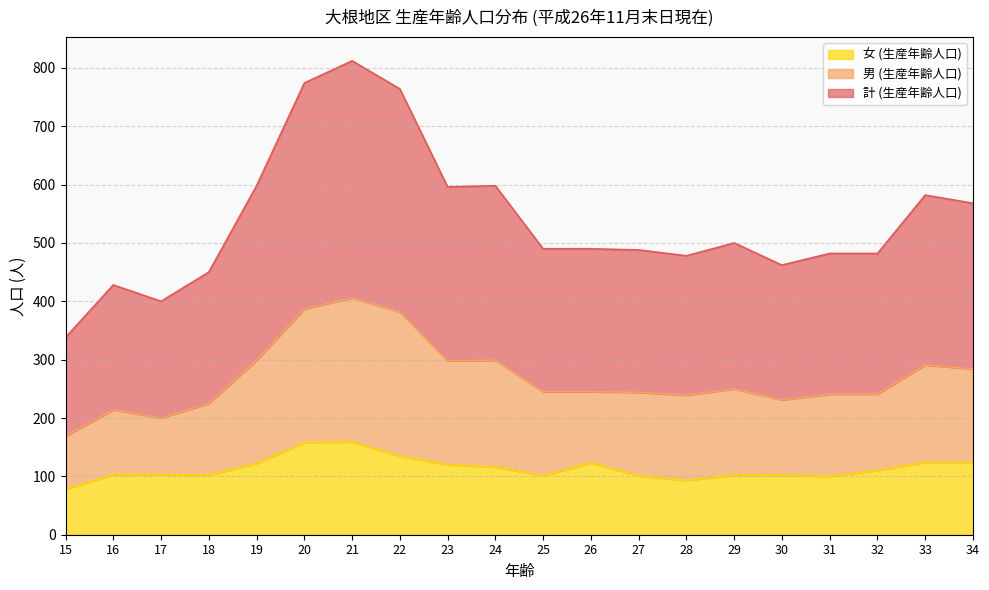

The 女 (生産年齢人口) series shows 116 at 24. True or false?

True